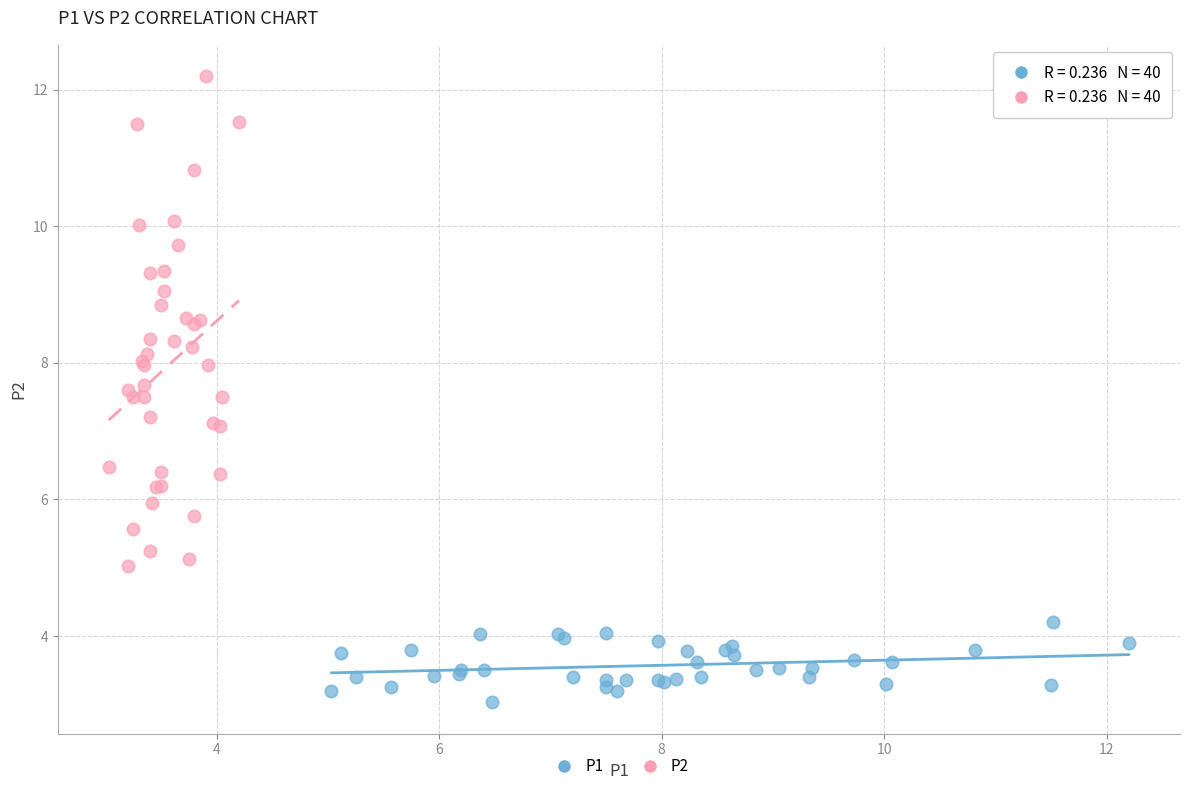

Which series reaches the maximum Y coordinate?

P2